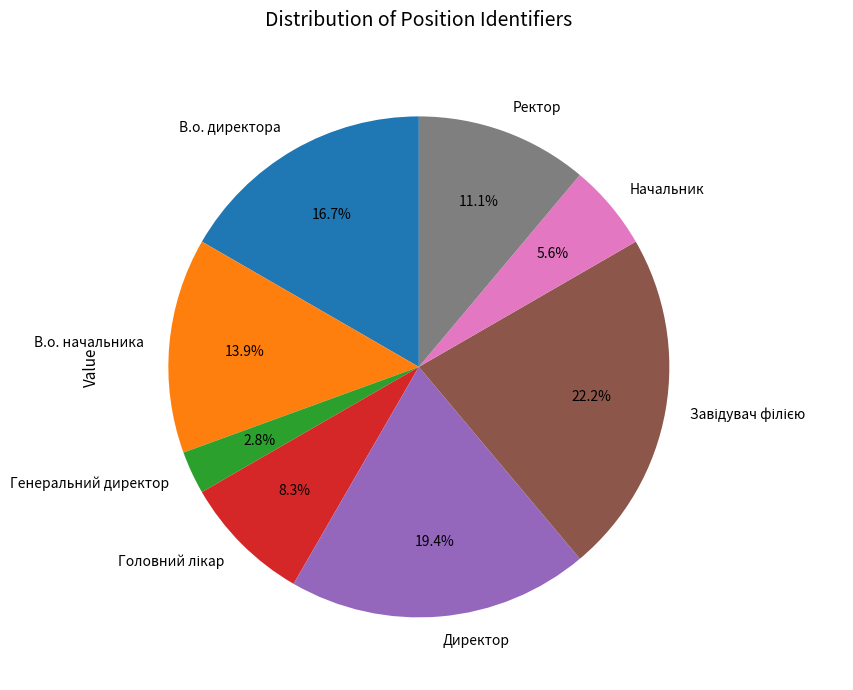

Count the number of slices in the pie.

8